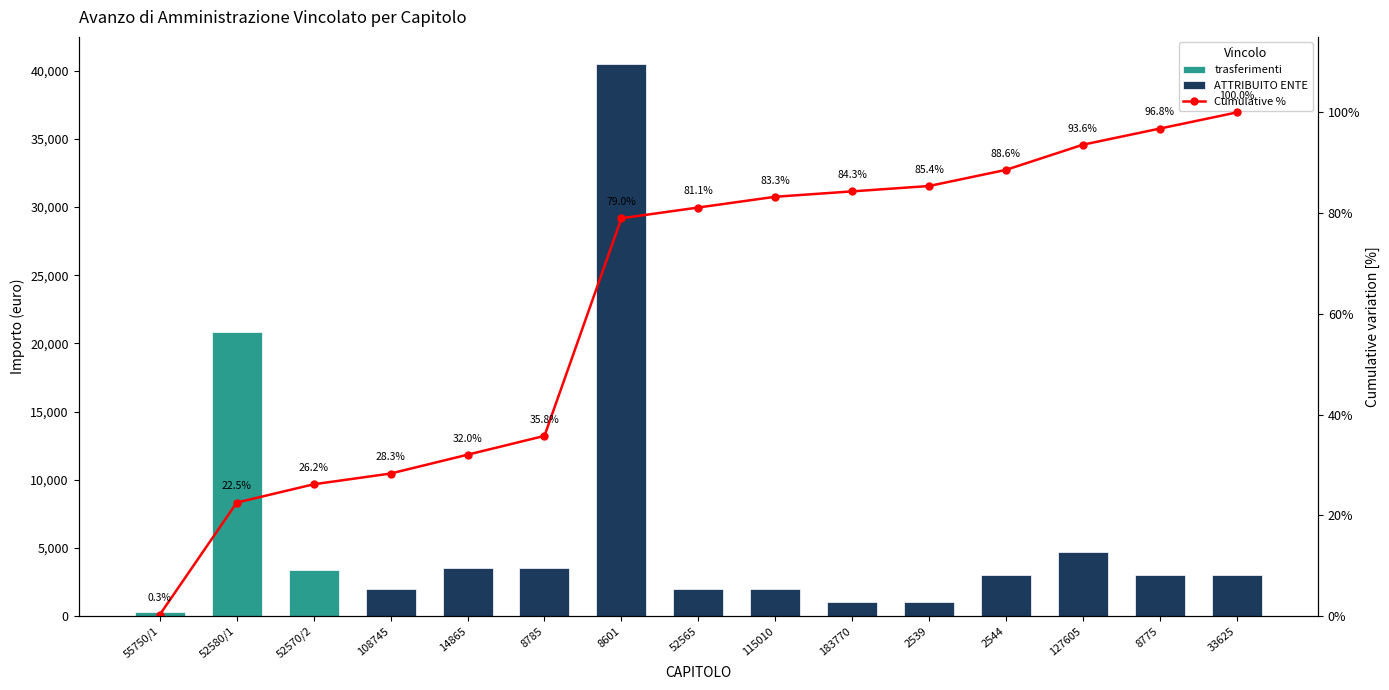

What is the difference between the maximum and minimum values?

99.7